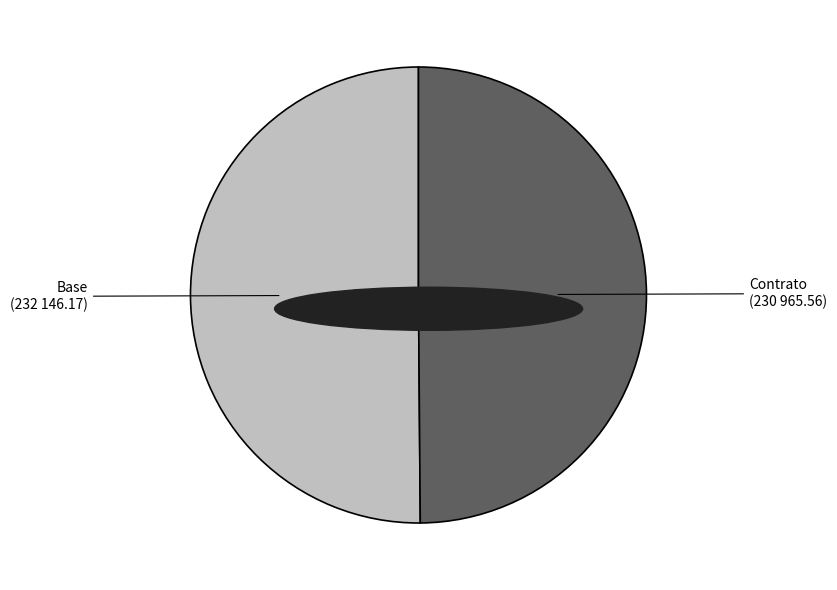

The Base slice represents 50% of the pie. True or false?

True